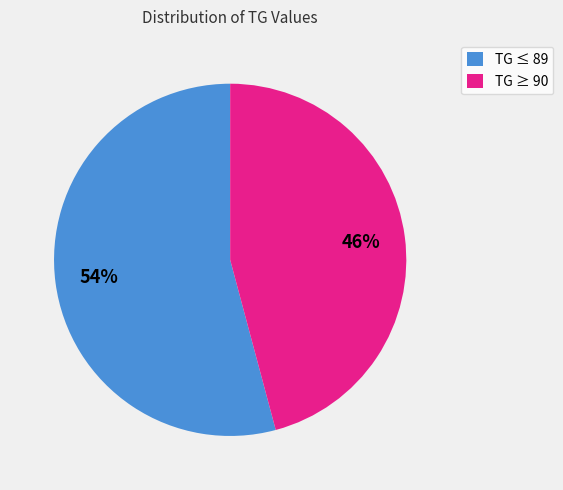

What is the ratio of the value at TG ≤ 89 to the value at TG ≥ 90?

1.2